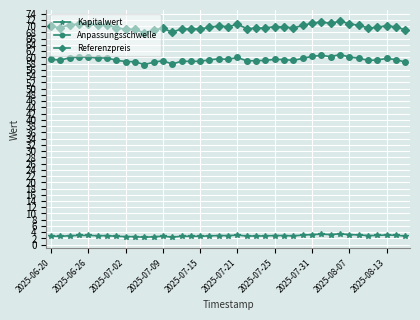

Rank the series by their maximum value, from highest to lowest.

Referenzpreis, Anpassungsschwelle, Kapitalwert